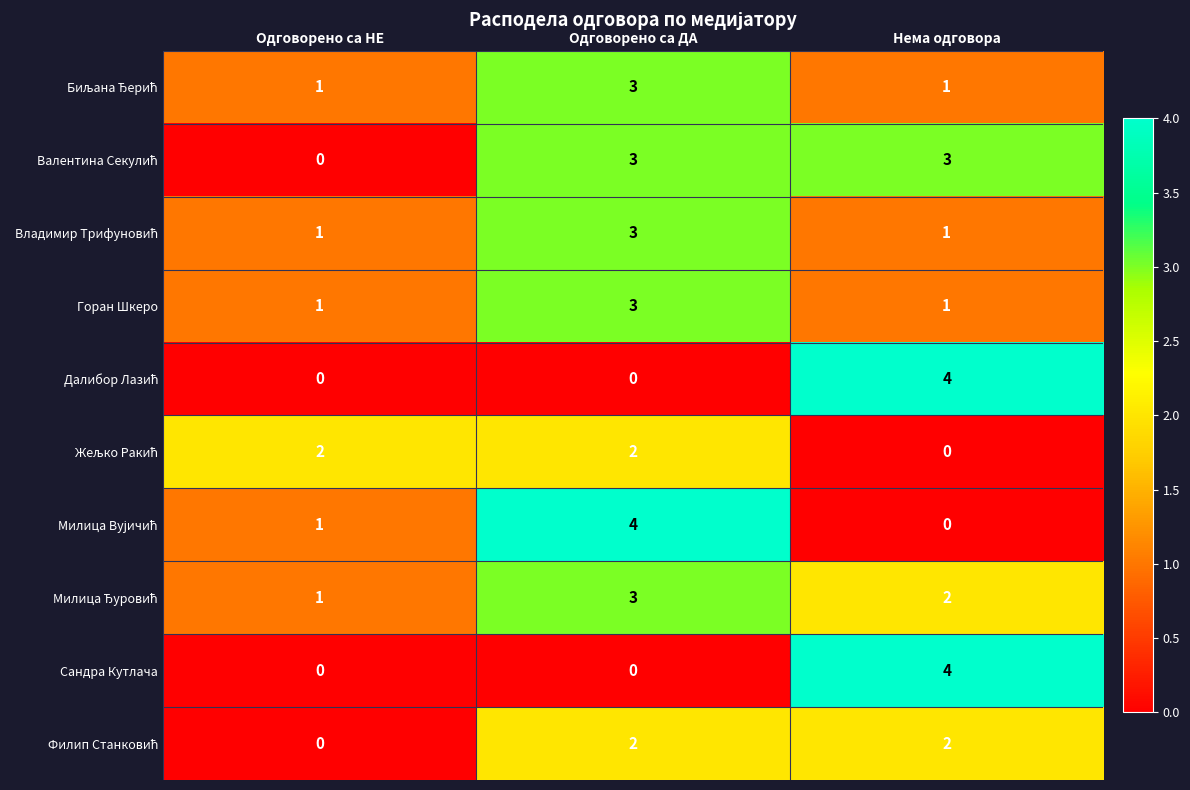

What is the total value across all series at Нема одговора?

18